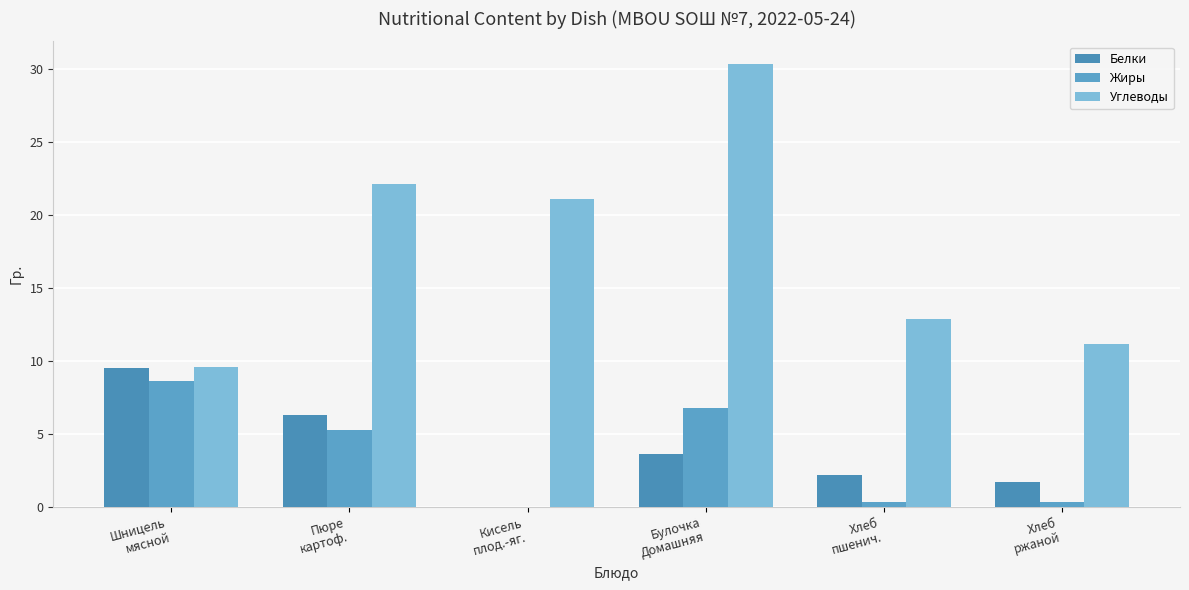

True or false: Белки has a value of 2.2 at Хлеб
пшенич..

True